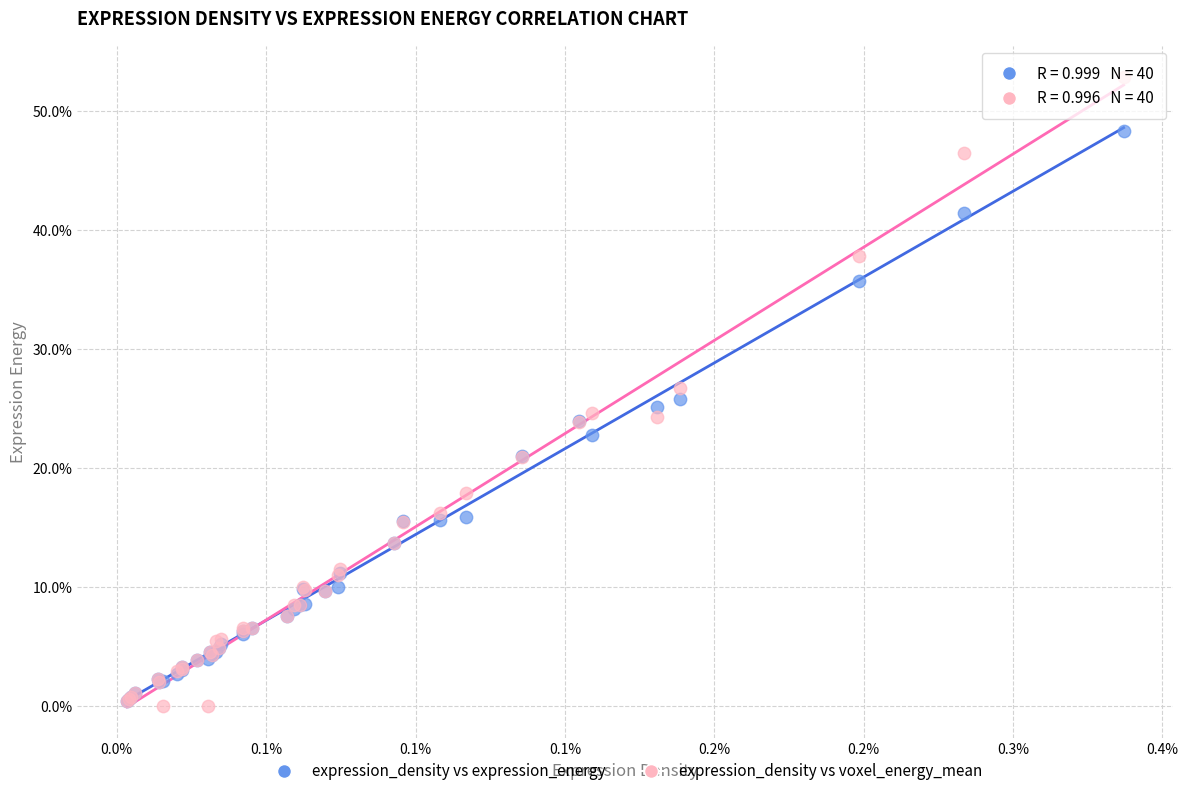

What are all the series names shown in the legend?

expression_density vs expression_energy, expression_density vs voxel_energy_mean